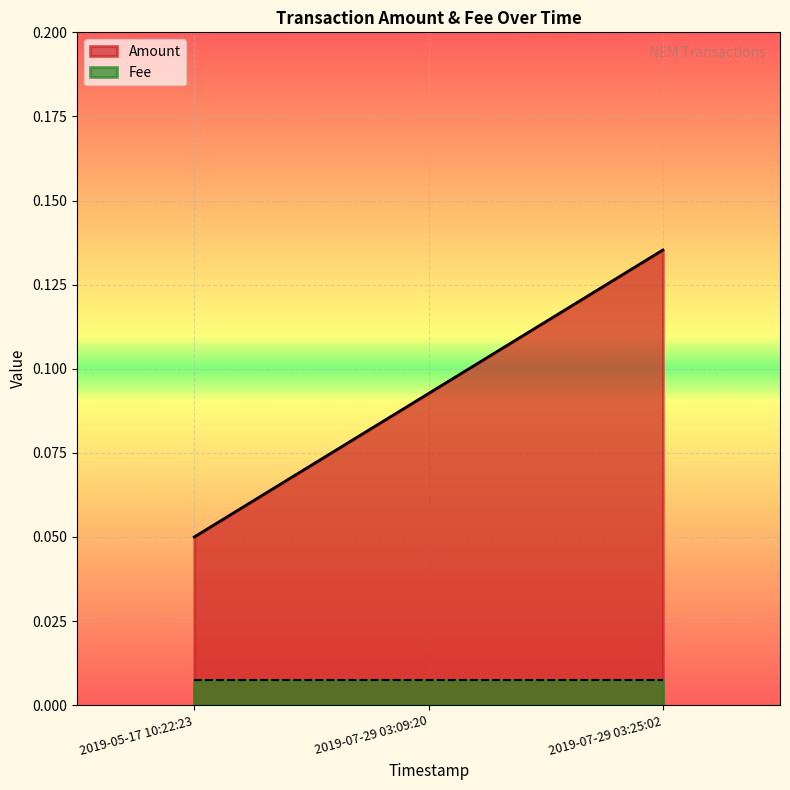

Is it true that Amount equals 0.0 at 2019-05-17 10:22:23?

False